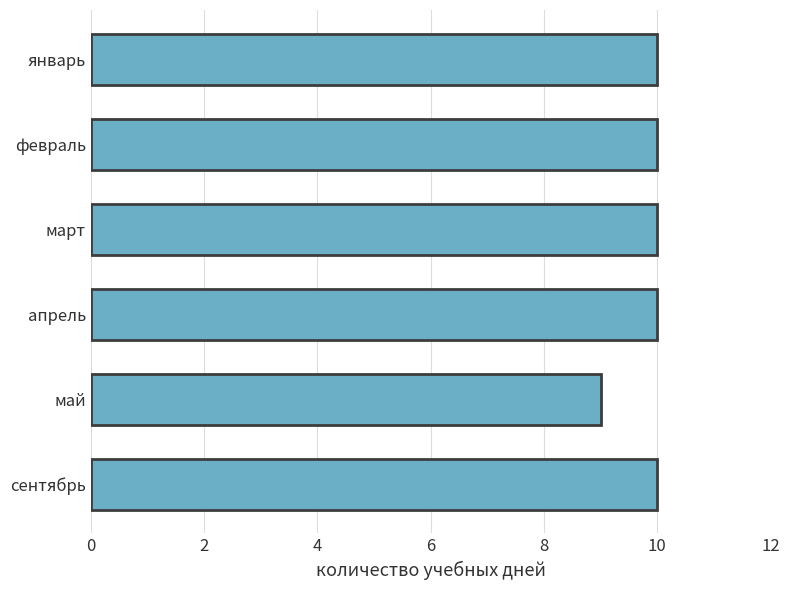

The chart shows a value of 10 at март. True or false?

True